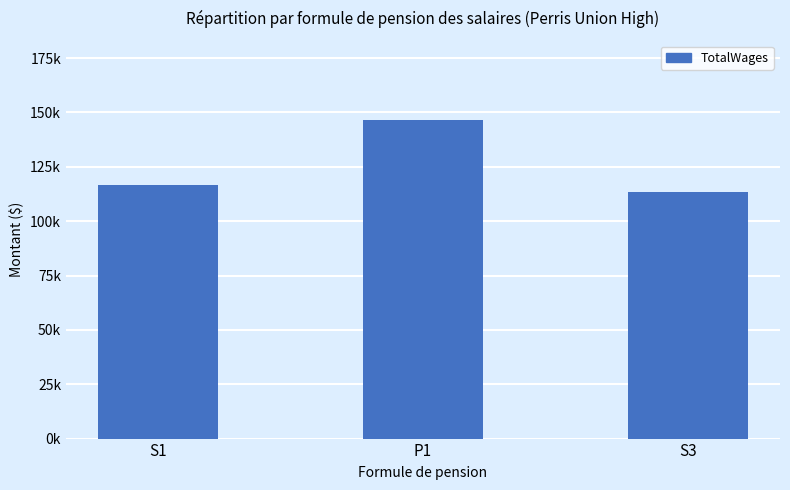

Reading left to right, list all the values displayed in this chart.

116472	146394	113403